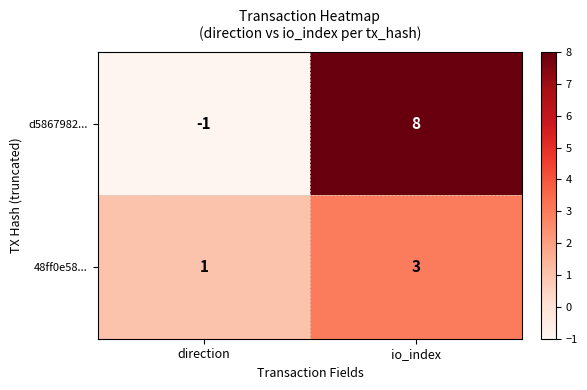

Reading left to right, what are all the values shown in this chart?

d5867982...: -1	8
48ff0e58...: 1	3